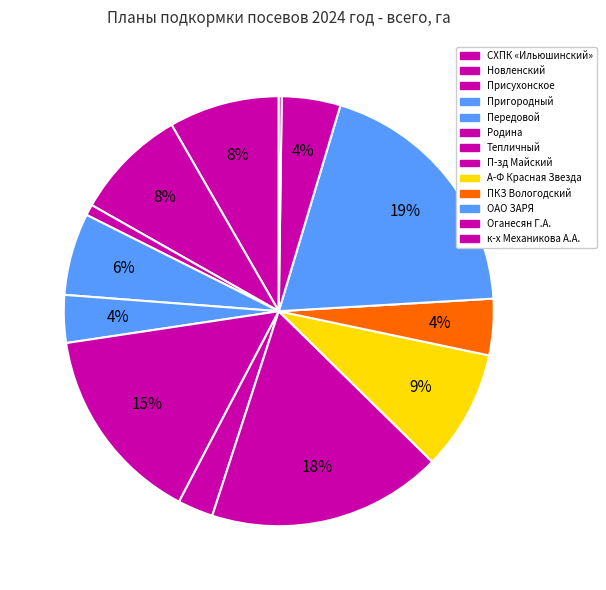

How much of the chart is everything except Родина?

85.0%